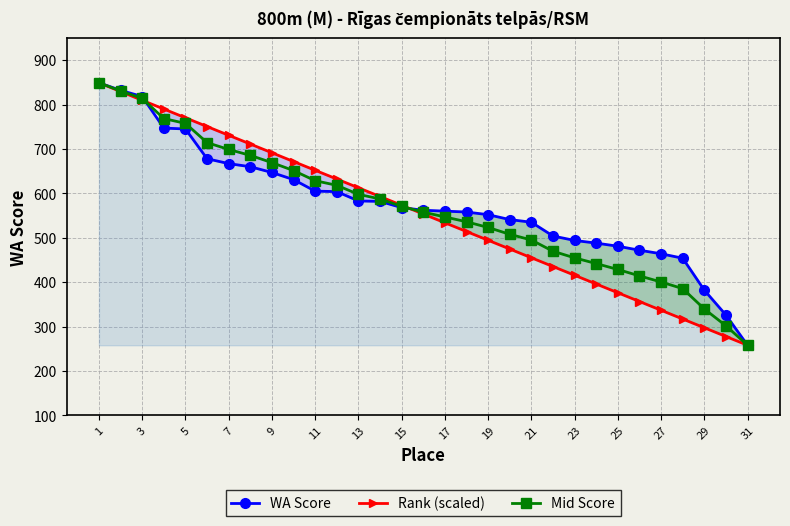

What is the sum of the Rank (scaled) values at 11 and 31?

910.0